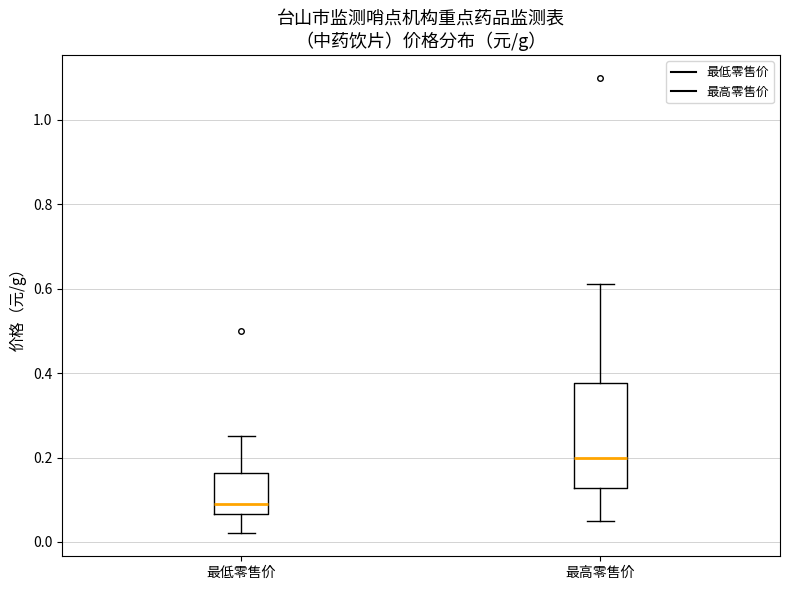

Which box's median line is the highest?

最高零售价